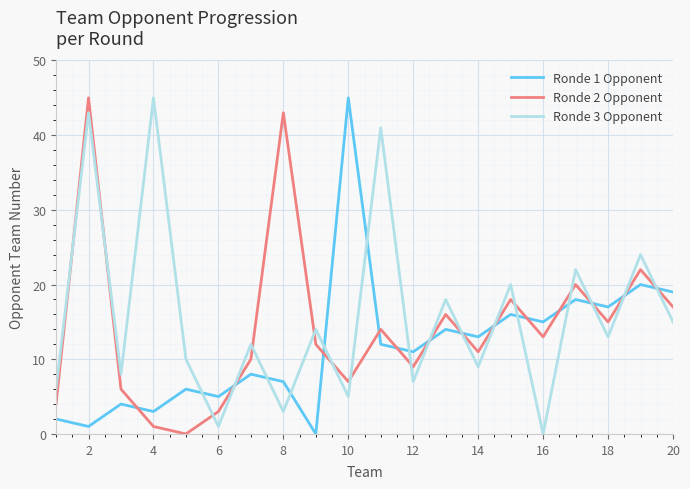

True or false: Ronde 1 Opponent and Ronde 2 Opponent cross at least once.

True